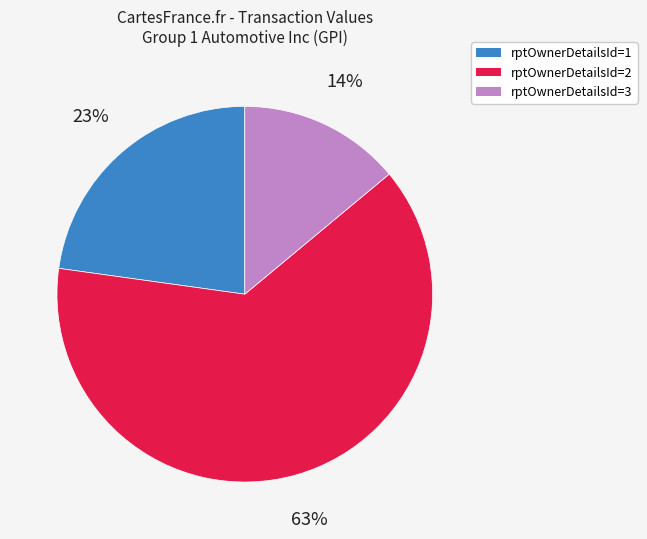

What percentage is the rptOwnerDetailsId=1 slice, to the nearest percent?

23%